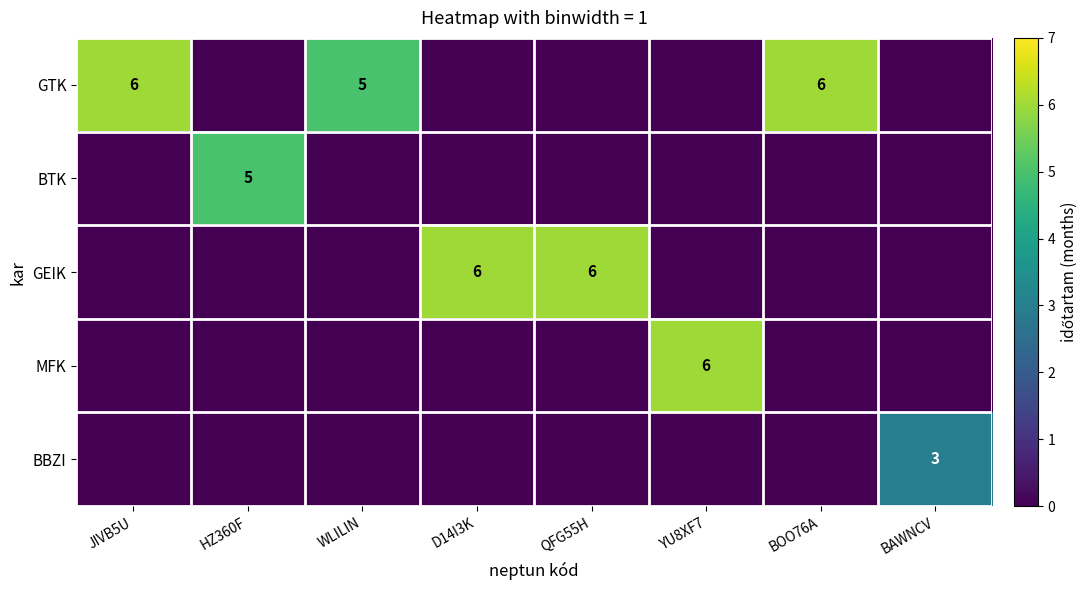

Is it true that GTK equals 0 at BAWNCV?

True